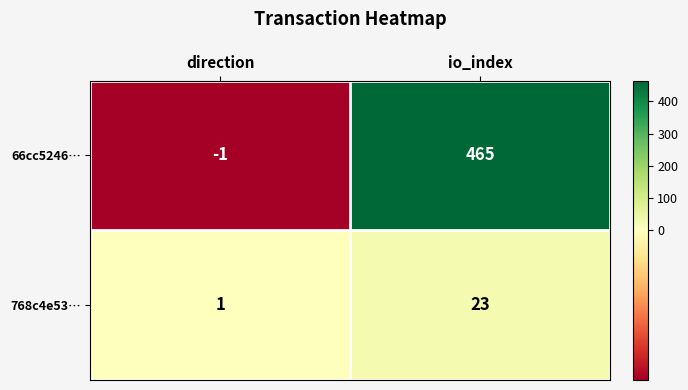

The 66cc5246… series shows 713 at io_index. True or false?

False